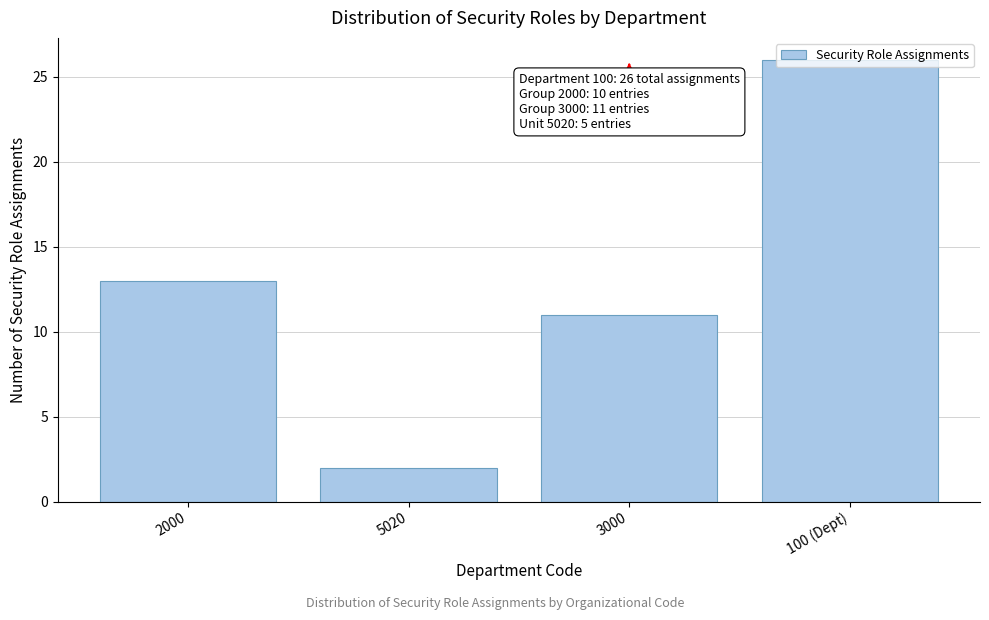

The value at 100 (Dept) is 26. True or false?

True